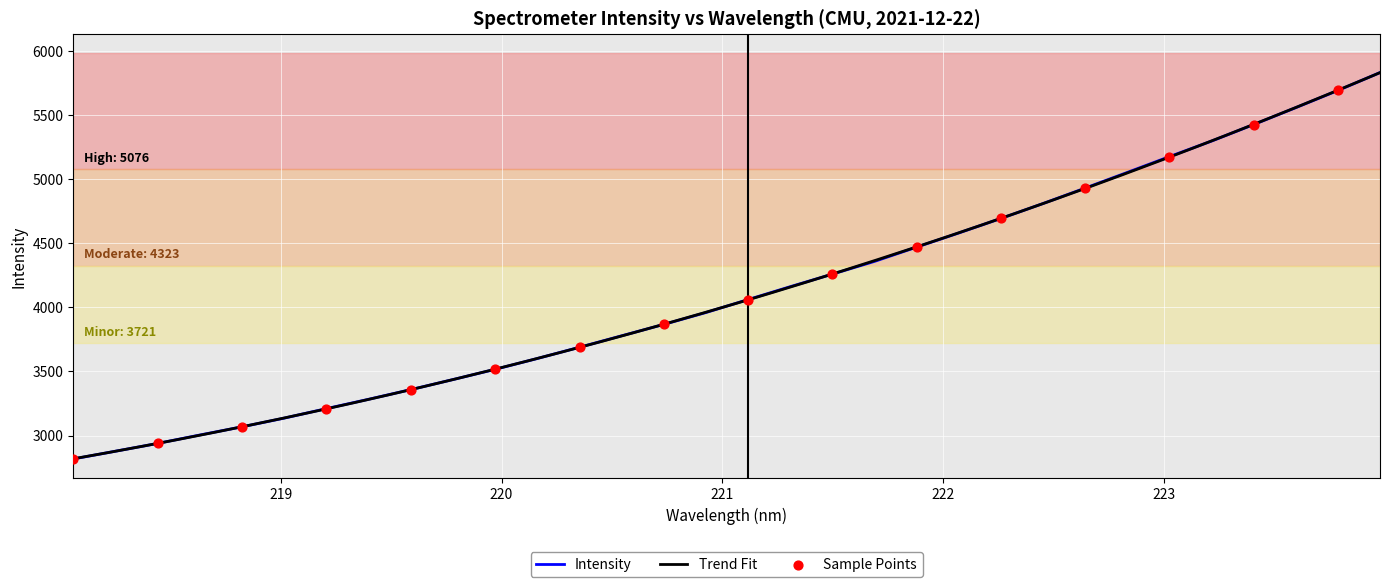

What is the highest value of the Intensity series?

5829.1